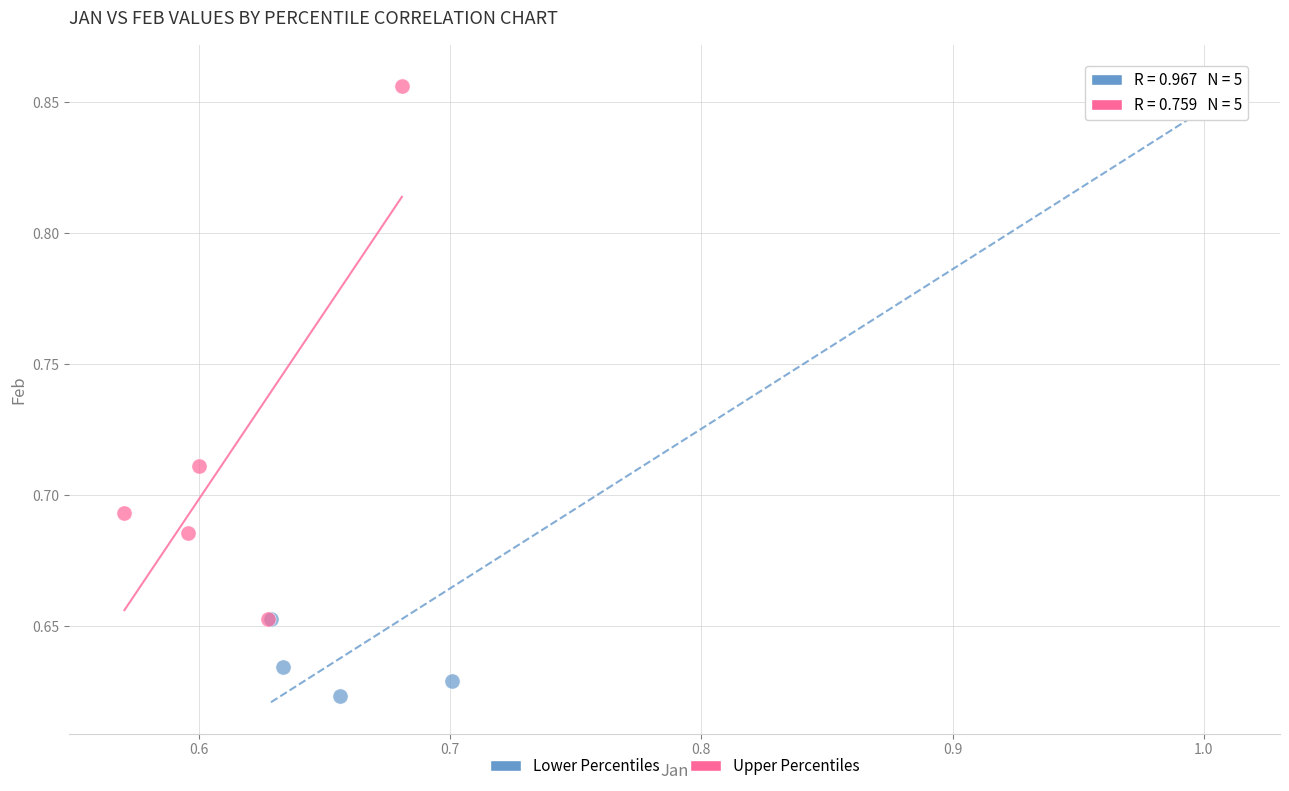

What are all the series names shown in the legend?

Lower Percentiles, Upper Percentiles